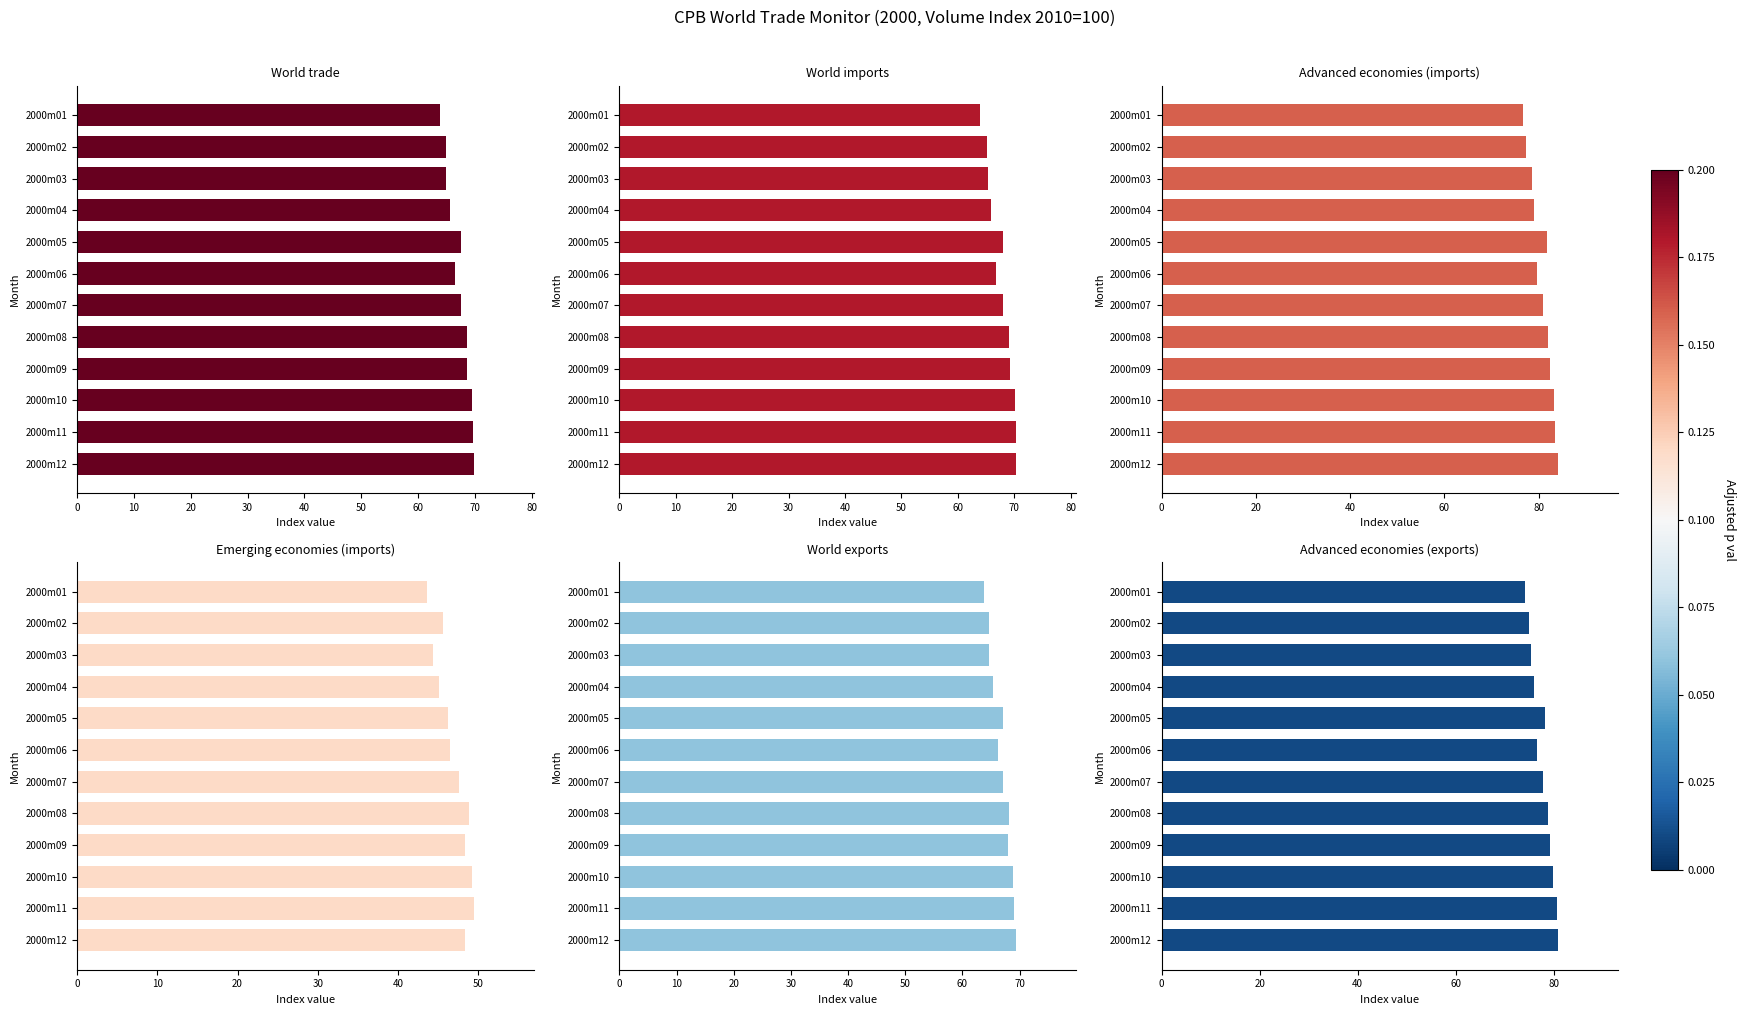

What is the maximum value shown in the chart?

84.2